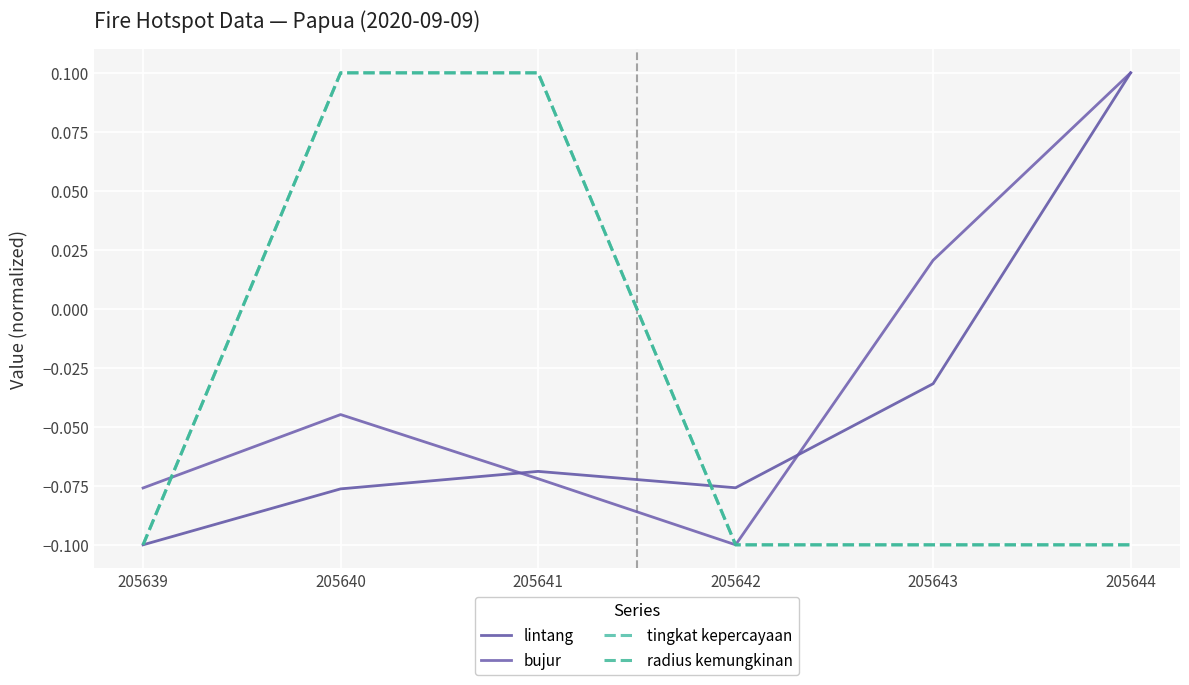

Is the value of radius kemungkinan at 205639 greater than the value of bujur at 205640?

No